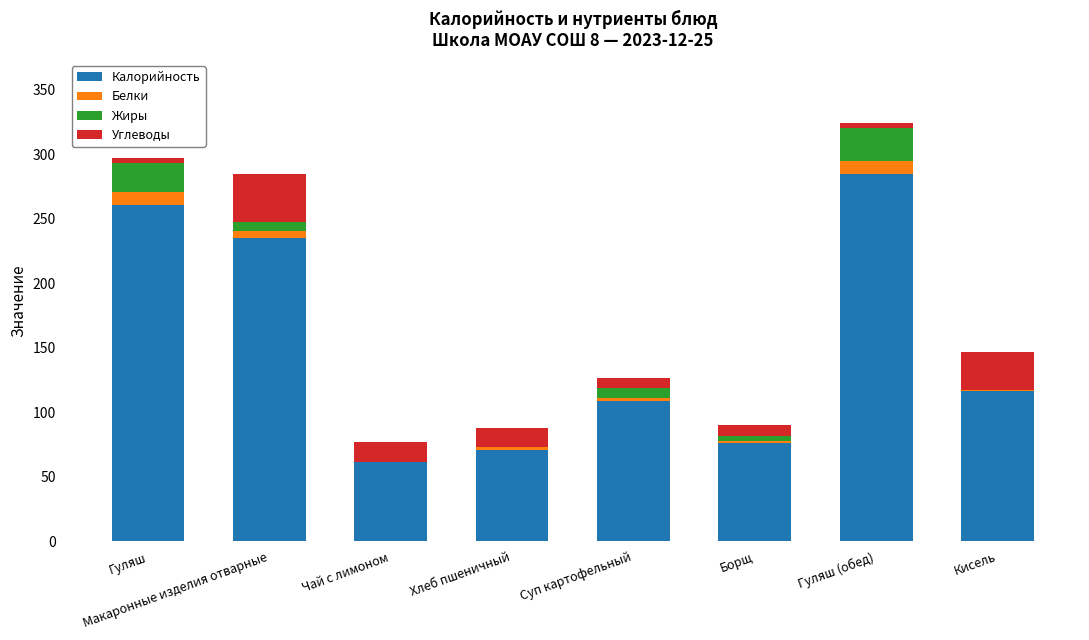

The value of Калорийность at Суп картофельный is 108.8. True or false?

True